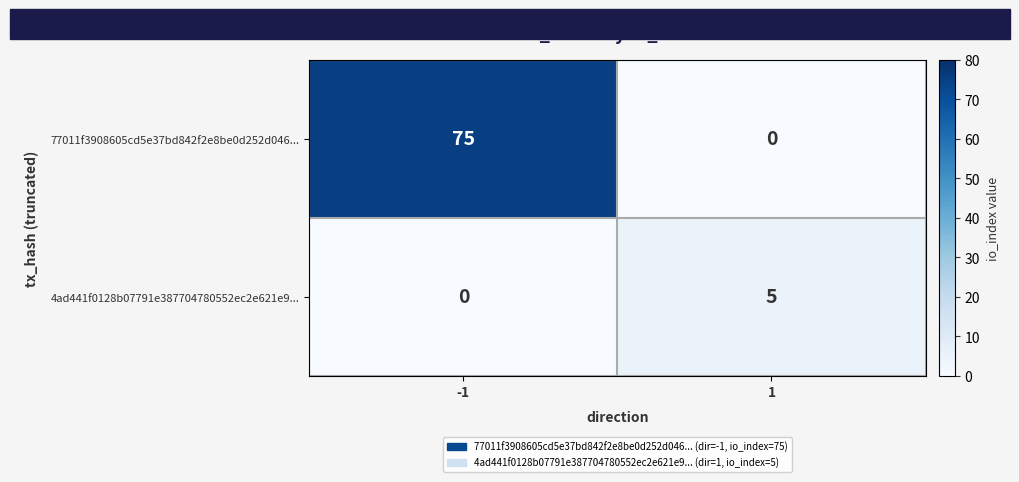

Is it true that 4ad441f0128b07791e387704780552ec2e621e9... equals 5 at 1?

True